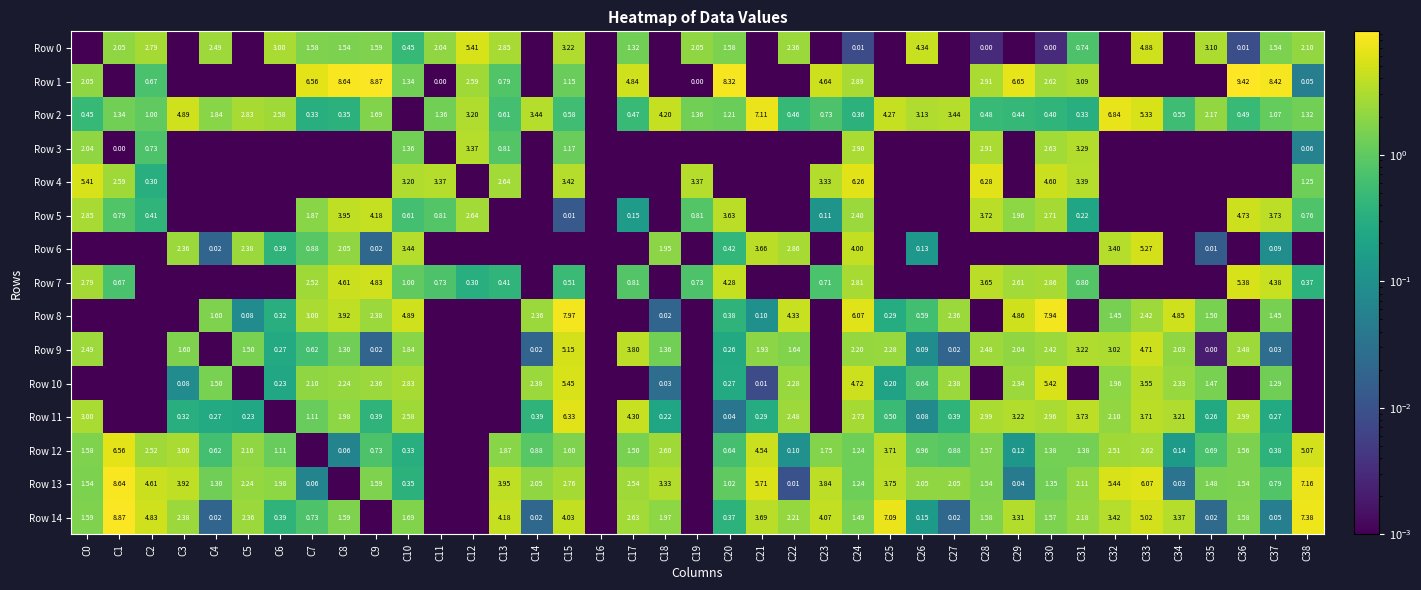

Which series has the largest total across all categories?

Row 13